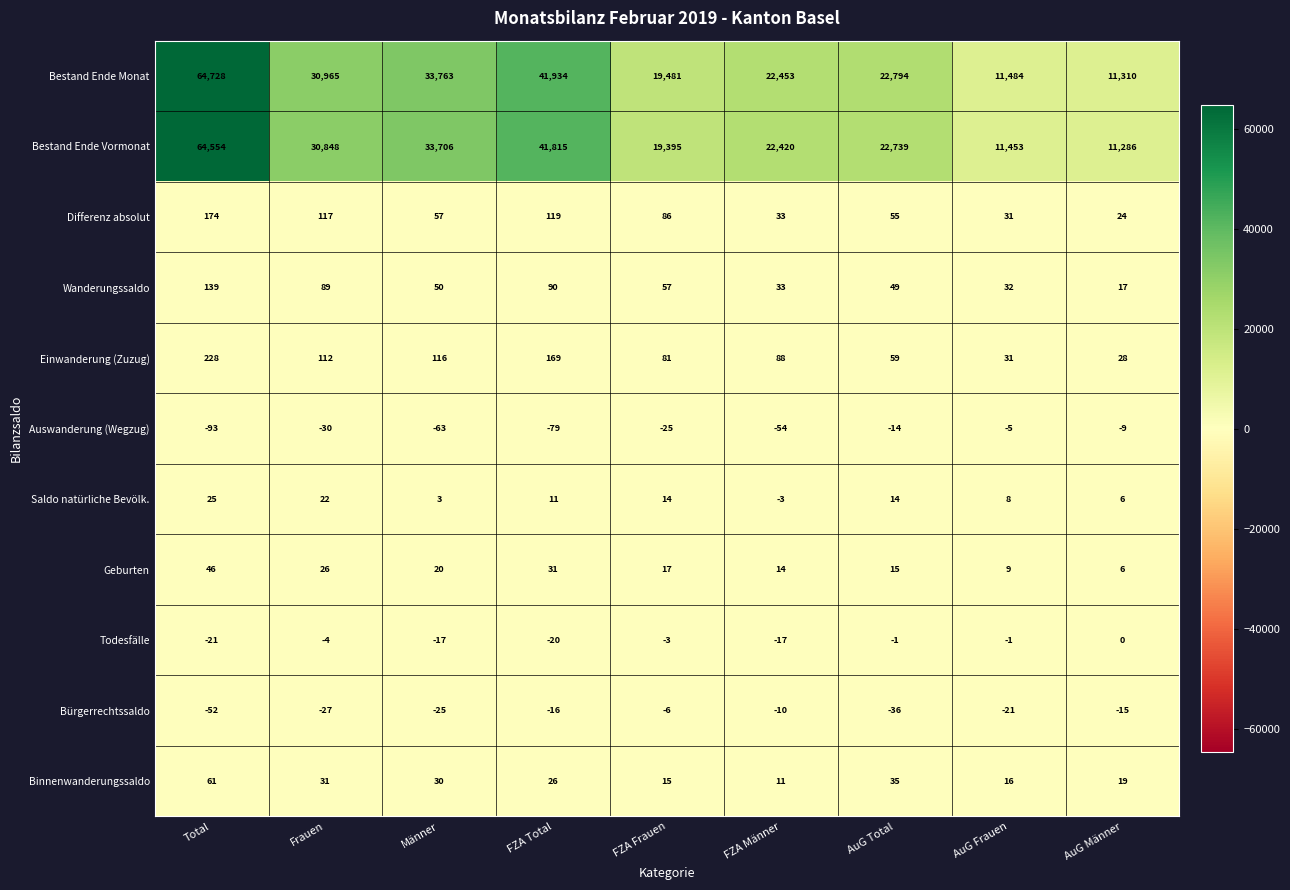

What is the sum of the Saldo natürliche Bevölk. values at Männer and Frauen?

25